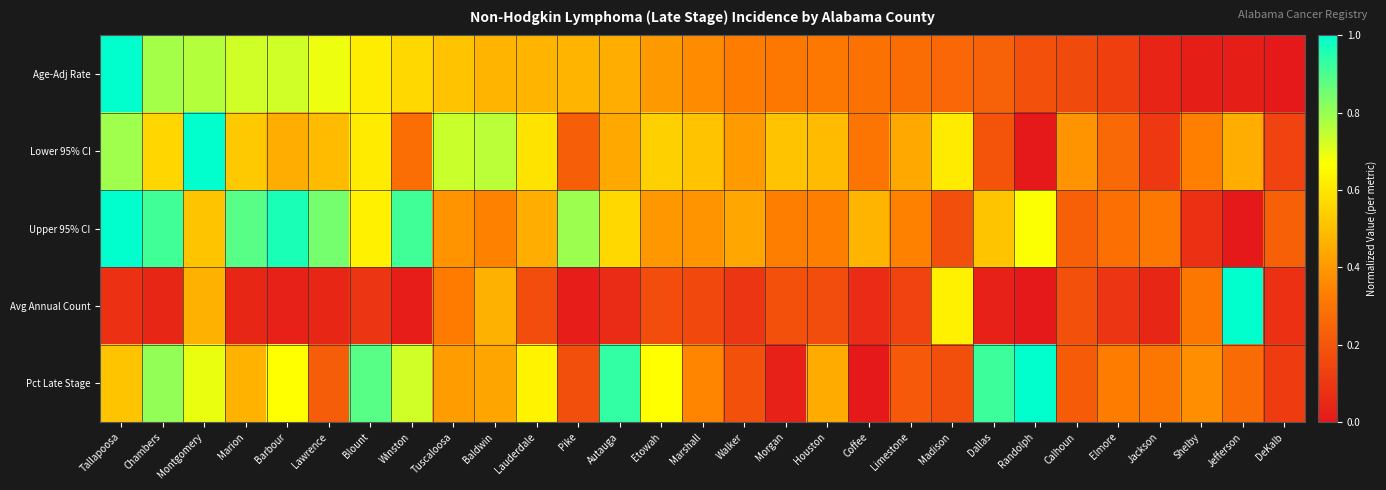

Rank the series at Blount from highest to lowest value.

Pct Late Stage, Upper 95% CI, Age-Adj Rate, Lower 95% CI, Avg Annual Count